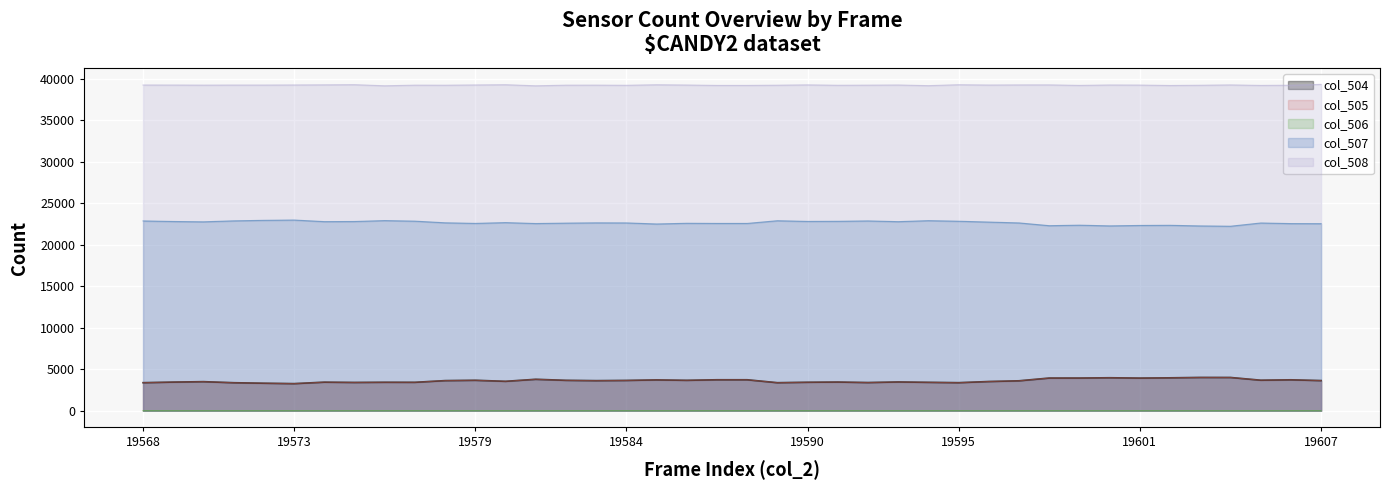

True or false: col_508 has more than 2 interior local peaks.

True